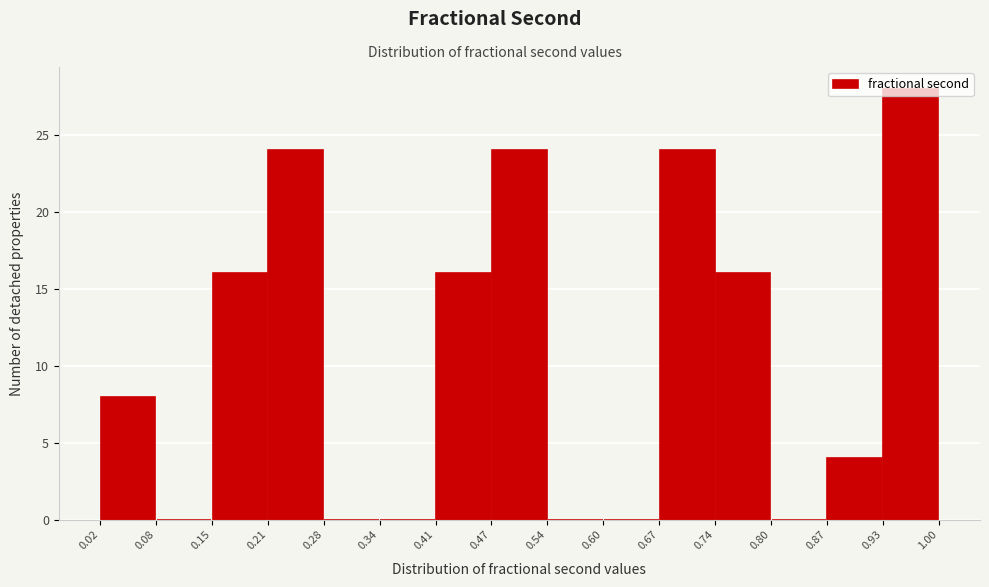

How tall is the bar that spans 0.21 to 0.28 on the x-axis? The values are not printed on the chart, so give them approximately, as read against the axis.

24